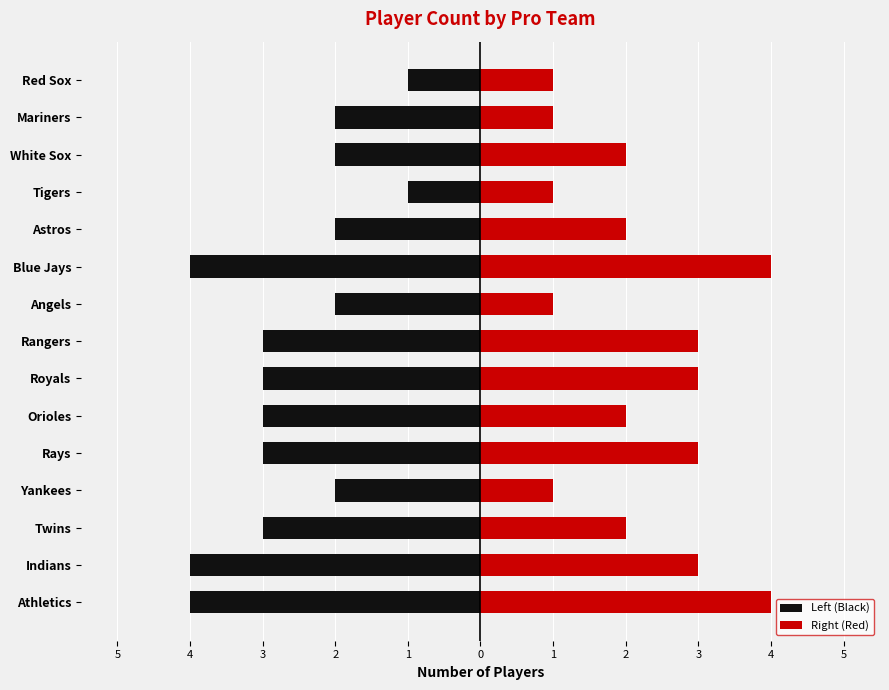

The Left (Black) series shows -2 at Astros. True or false?

True